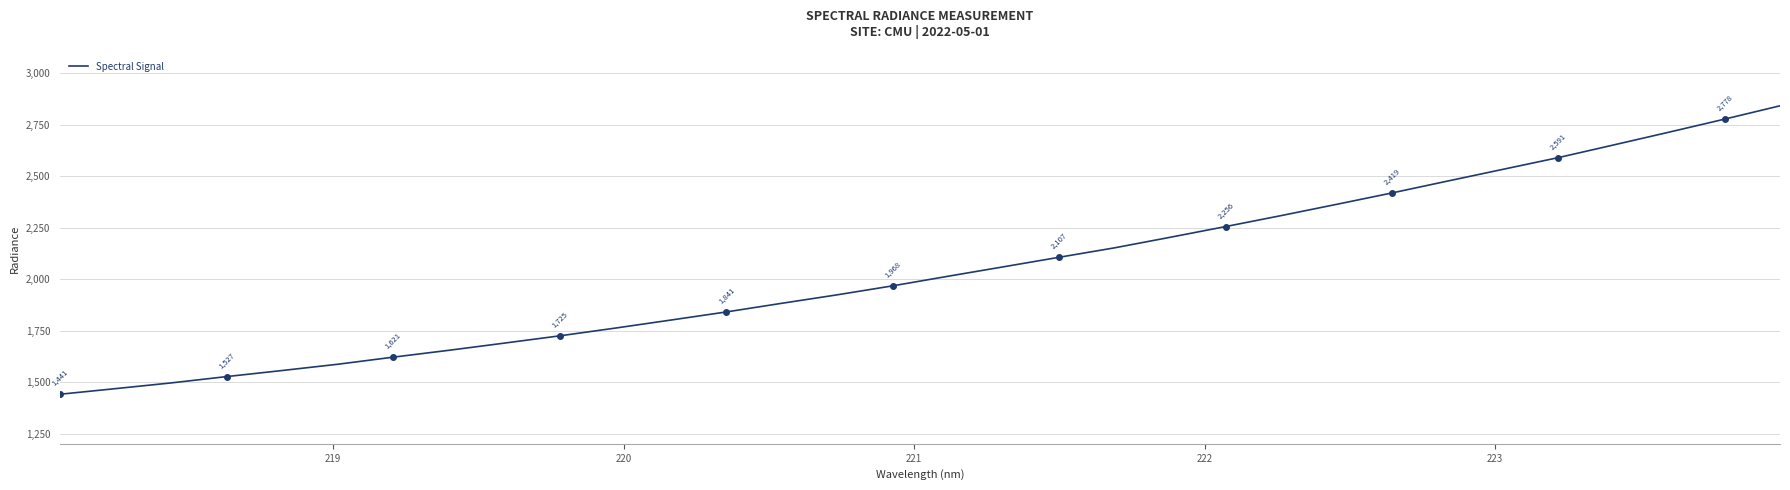

What is the minimum value shown in the chart?

1440.8